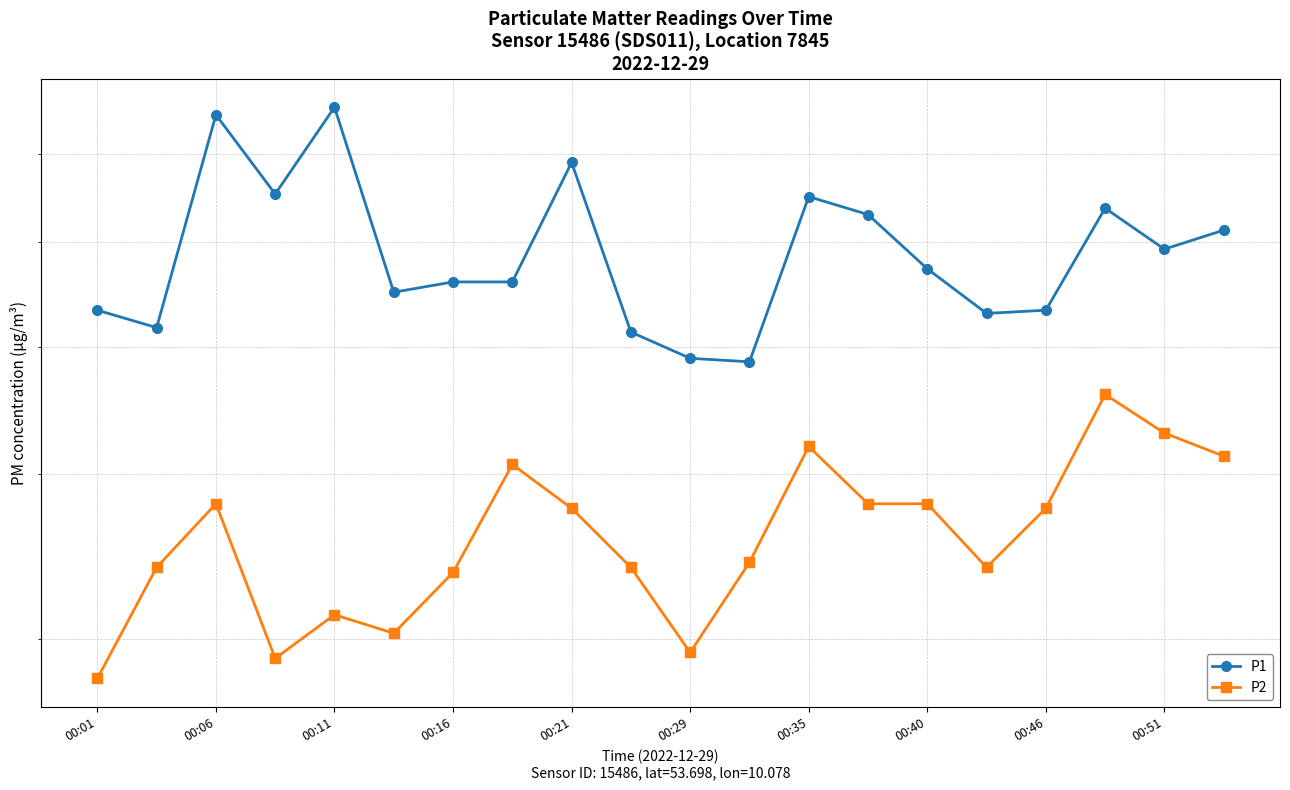

At how many categories does at least one series exceed 5?

18